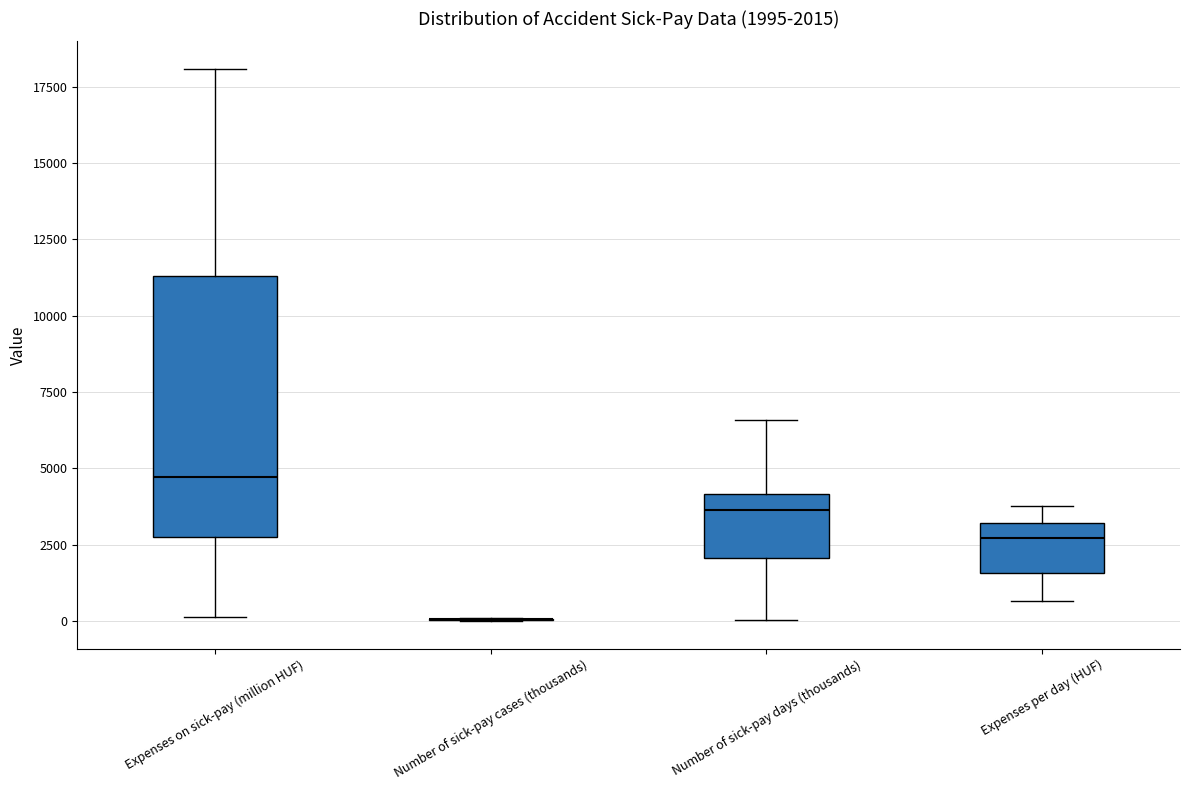

Comparing the boxes themselves (not the whiskers), which one is the tallest?

Expenses on sick-pay (million HUF)